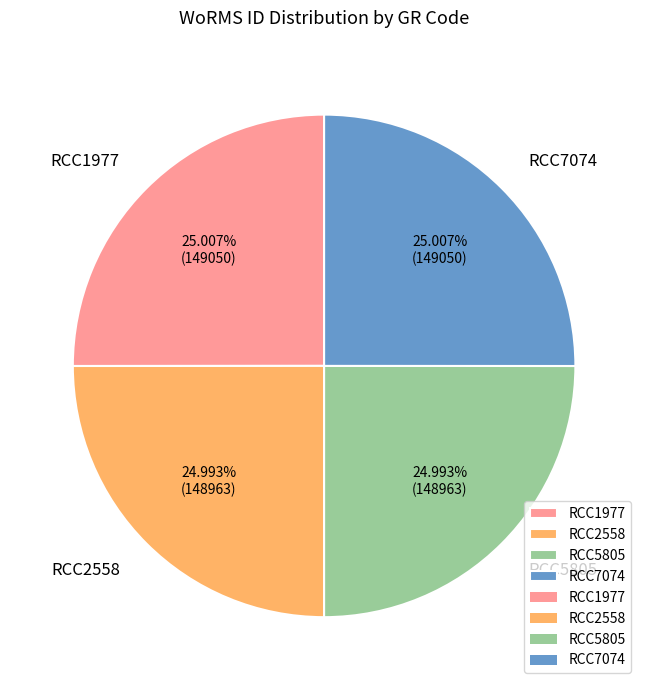

Is there any slice that represents more than half of the pie?

No